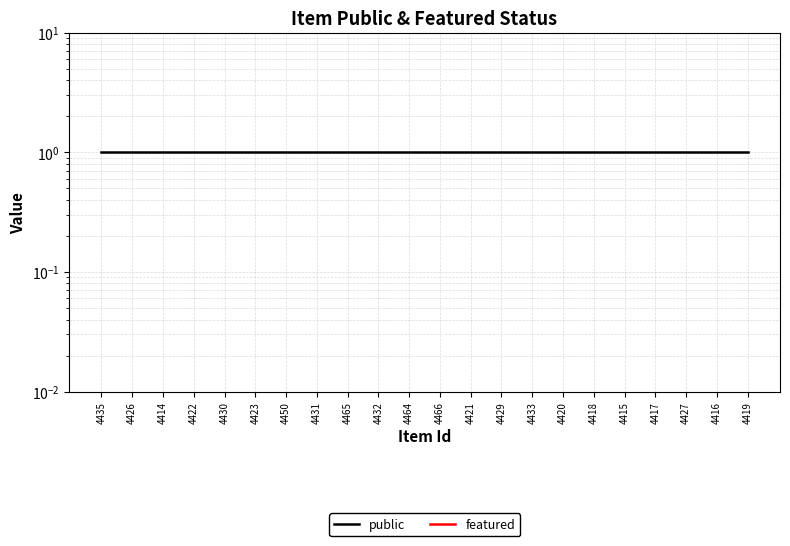

What is the label of the 19th point from the left?

4417